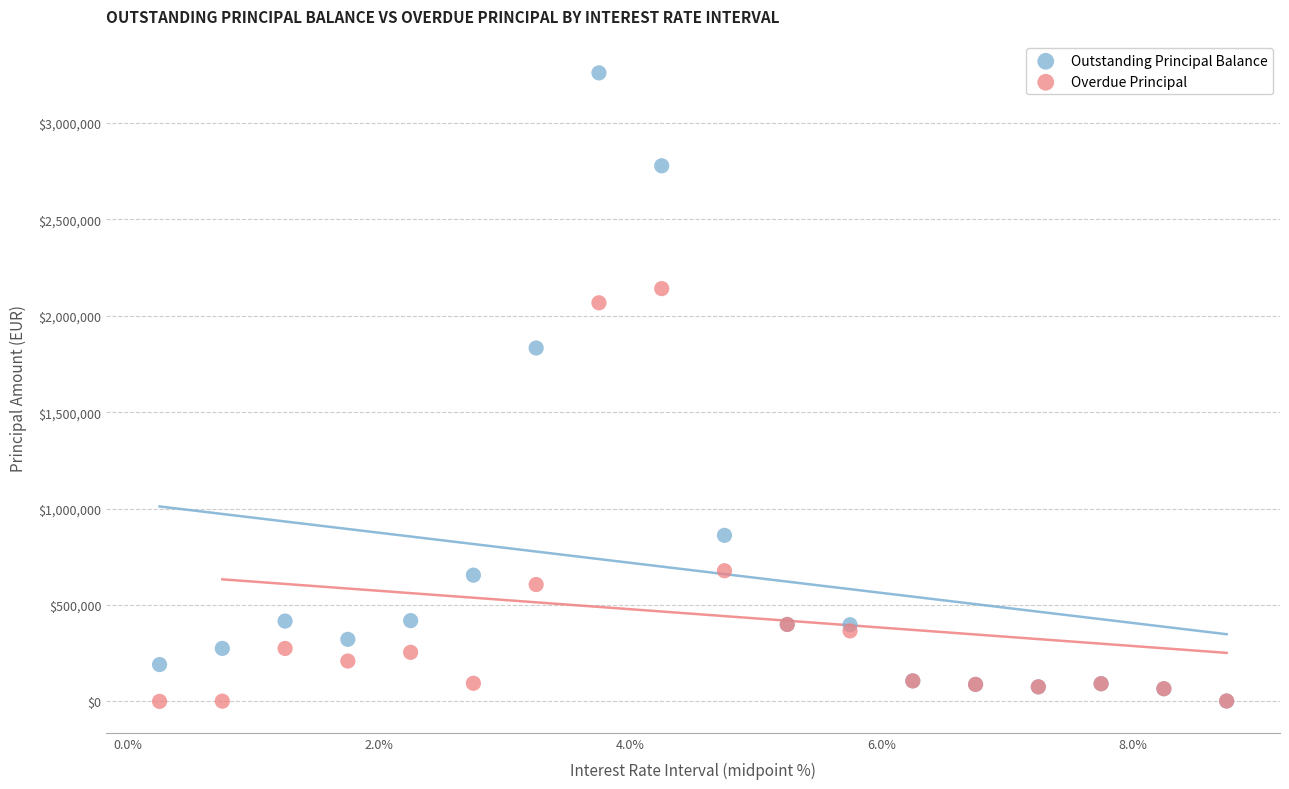

What are all the series names shown in the legend?

Outstanding Principal Balance, Overdue Principal